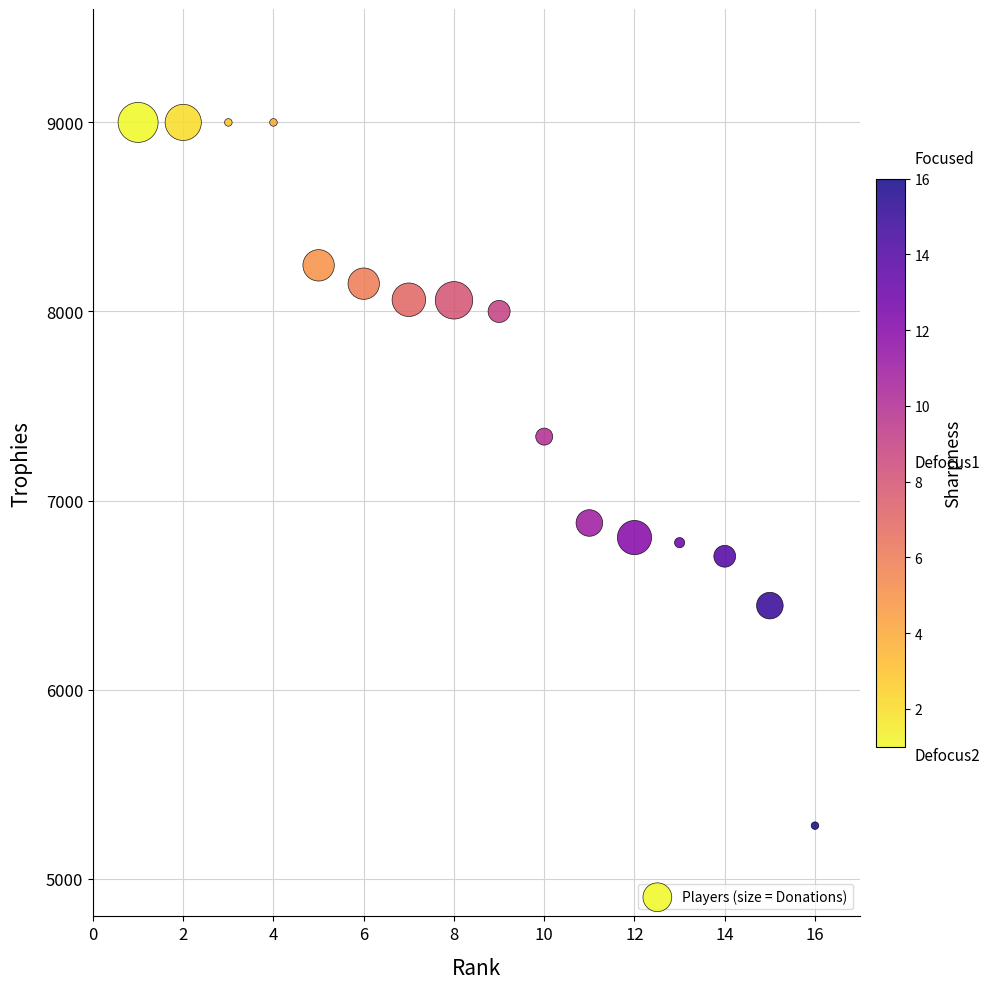

What Y value in the scatter plot is closest to 7140?

7338